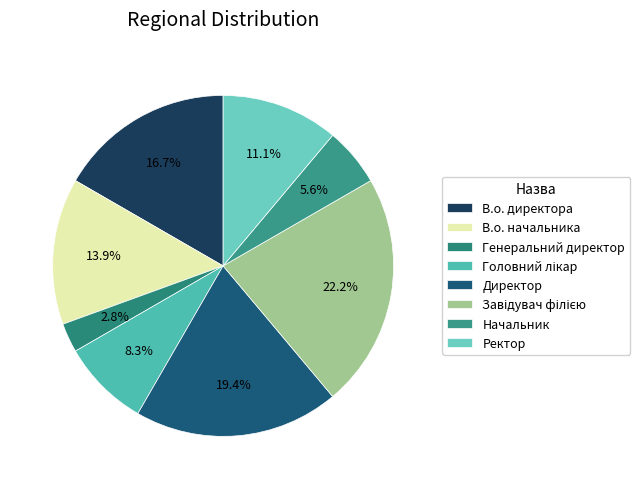

Which slice is the largest?

Завідувач філією